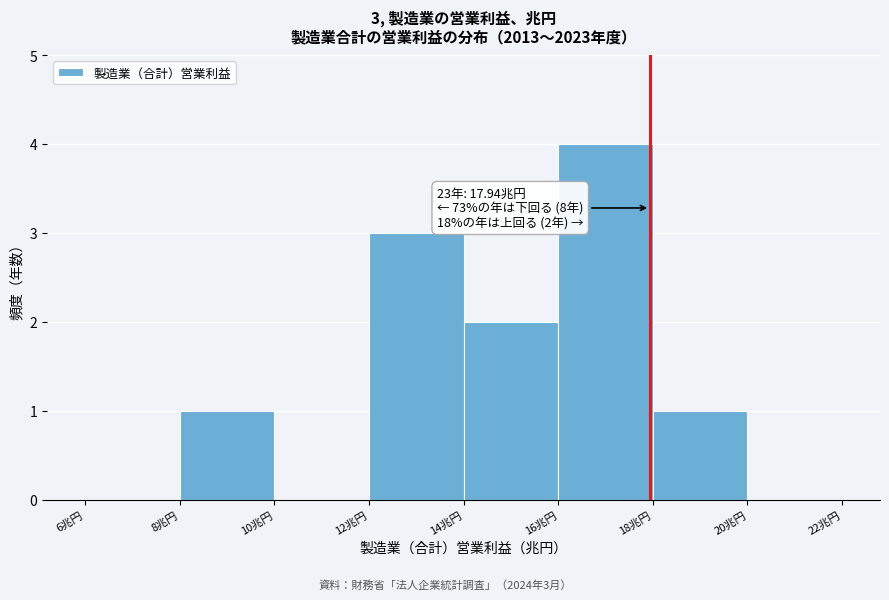

Over which range of the x-axis is the bar tallest?

16 to 18